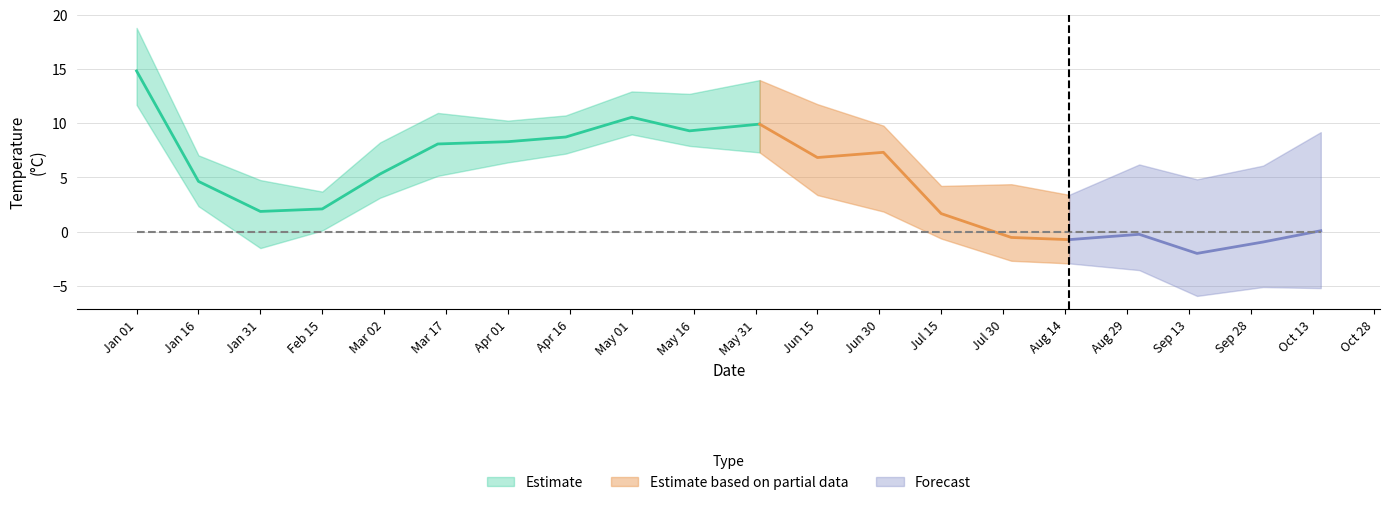

What is the difference between the Tmax values at 9 and 19?

11.5